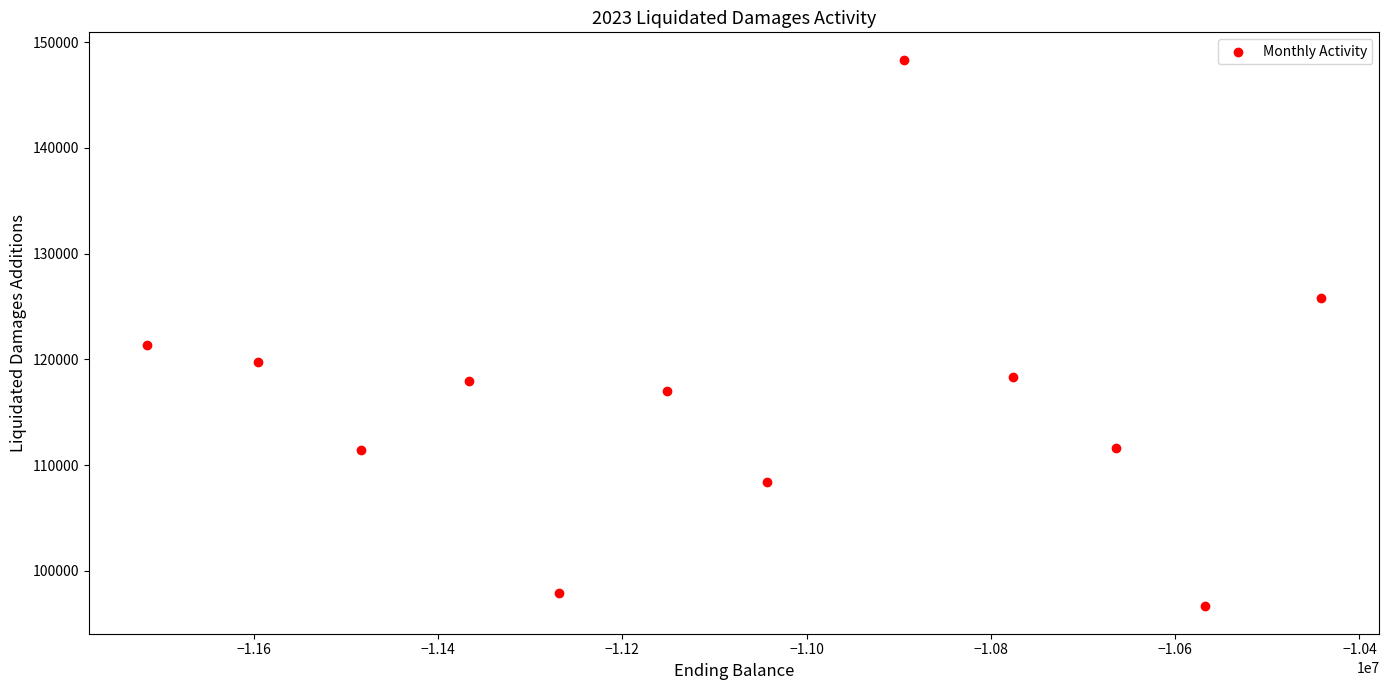

What is the average Y value?

116216.3